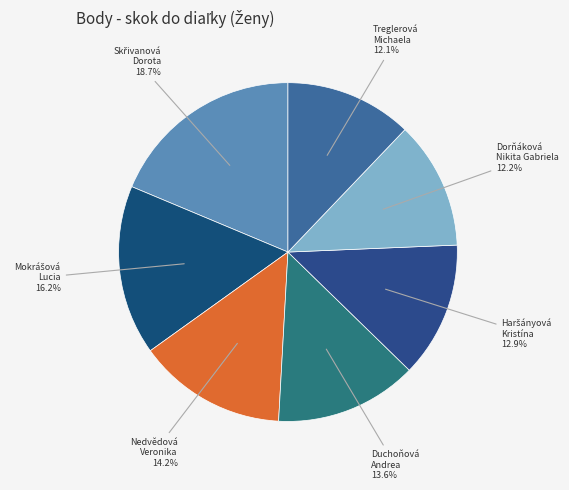

To the nearest percent, what is the difference between the largest and smallest slice percentages?

7%